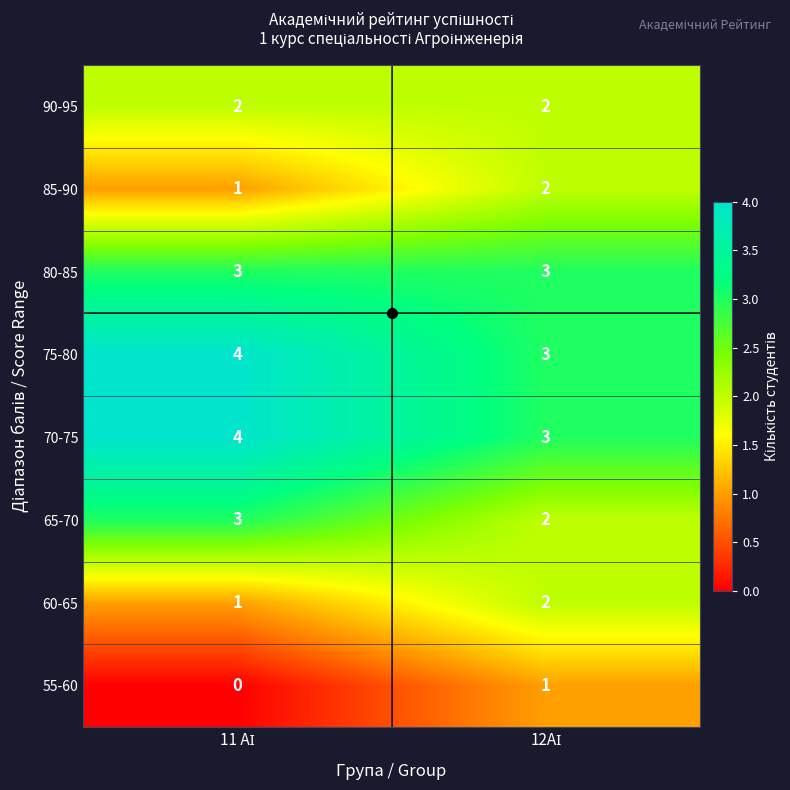

What is the average value of the 80-85 series?

3